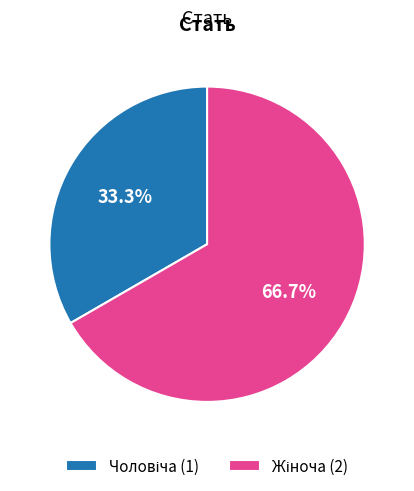

To the nearest percent, what is the average slice percentage?

50%